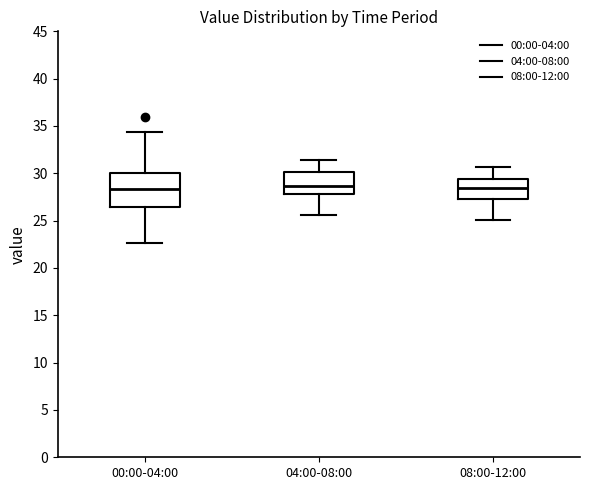

Reading left to right, read every box against the y-axis: the position of its median line, the range the box covers, and the ends of its whiskers. The values are not printed on the chart, so give them approximately, as read against the axis.

00:00-04:00: median 28.5, box 26.5 to 30.0, whiskers 22.5 to 34.5
04:00-08:00: median 28.5, box 28.0 to 30.0, whiskers 25.5 to 31.5
08:00-12:00: median 28.5, box 27.5 to 29.5, whiskers 25.0 to 30.5